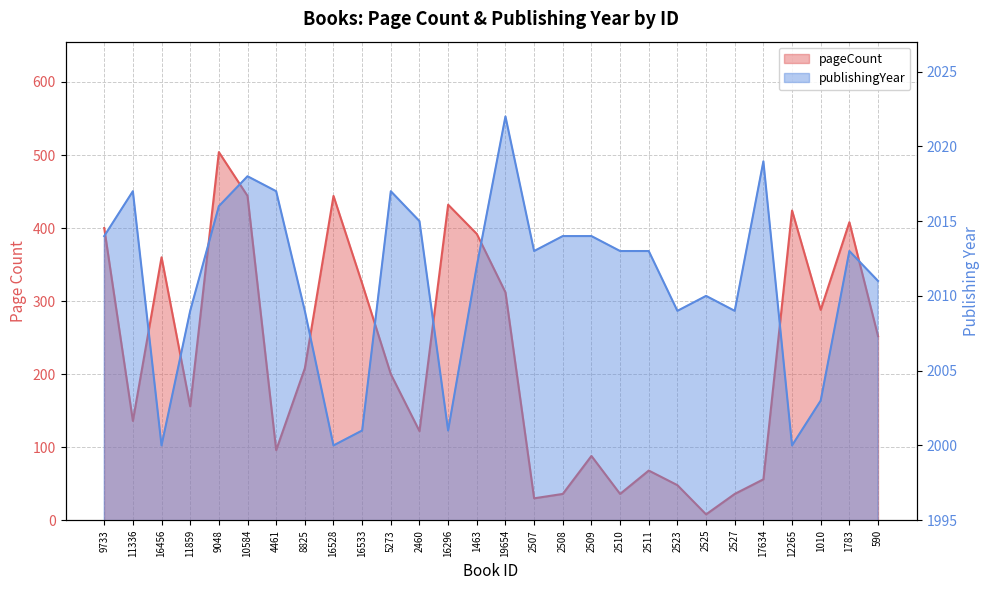

At which label does publishingYear reach its peak?

19654